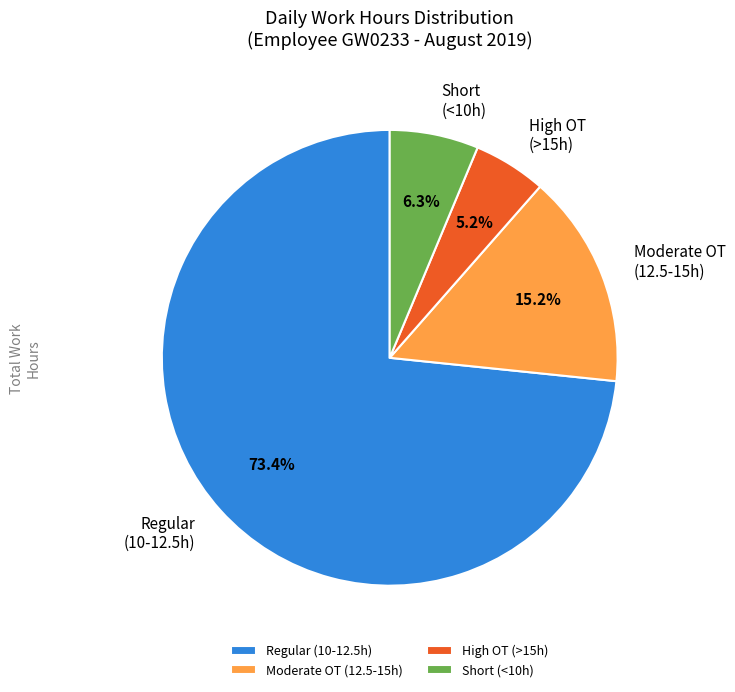

Count the number of slices in the pie.

4